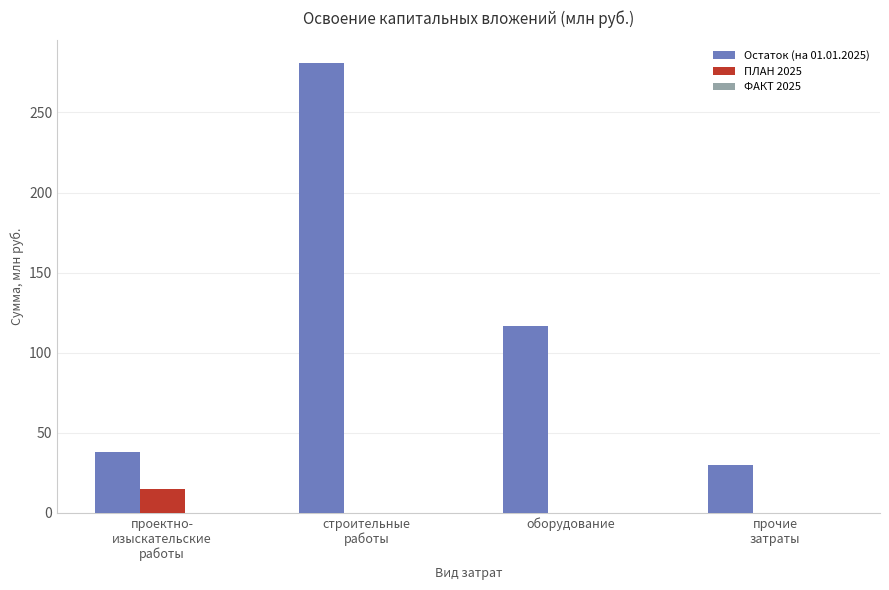

What is the total value across all series at прочие
затраты?

30.1